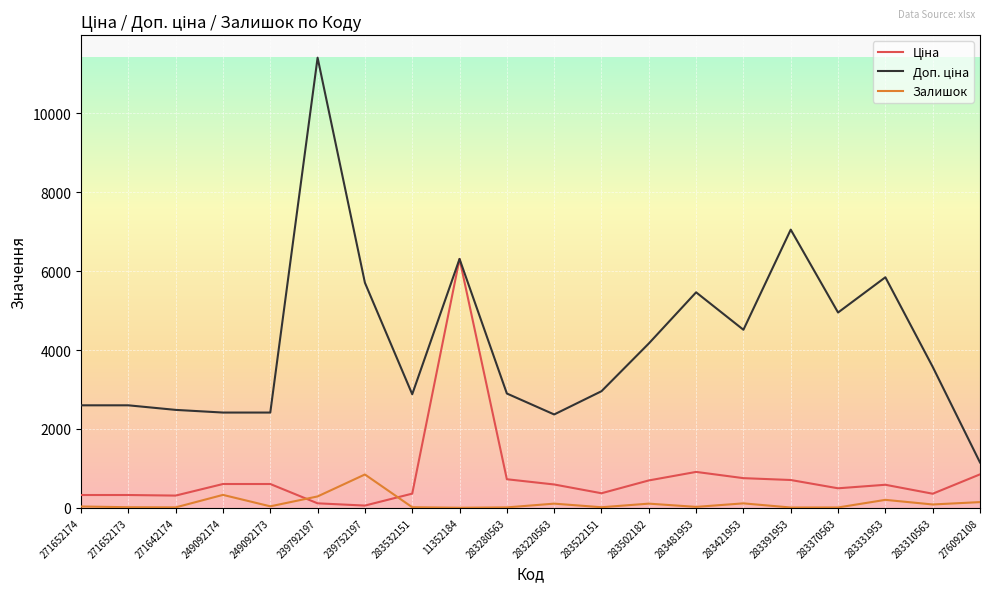

Does the chart display data point markers on the line(s)?

No